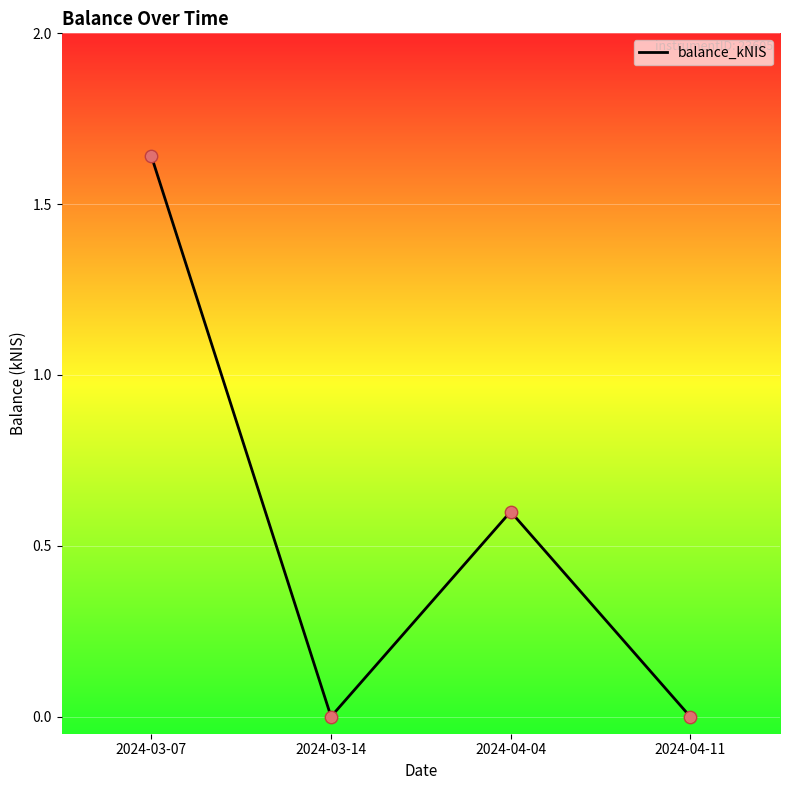

Which has a higher value, 2024-03-07 or 2024-03-14?

2024-03-07